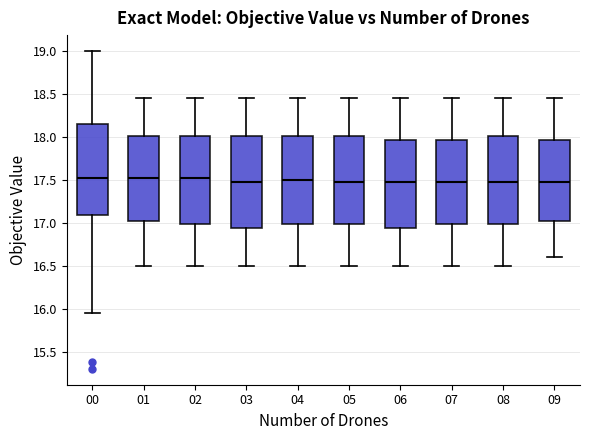

Reading left to right, read every box against the y-axis: the position of its median line, the range the box covers, and the ends of its whiskers. The values are not printed on the chart, so give them approximately, as read against the axis.

00: median 17.55, box 17.10 to 18.15, whiskers 15.95 to 19.00
01: median 17.55, box 17.05 to 18.00, whiskers 16.50 to 18.45
02: median 17.55, box 17.00 to 18.00, whiskers 16.50 to 18.45
03: median 17.50, box 16.95 to 18.00, whiskers 16.50 to 18.45
04: median 17.50, box 17.00 to 18.00, whiskers 16.50 to 18.45
05: median 17.50, box 17.00 to 18.00, whiskers 16.50 to 18.45
06: median 17.50, box 16.95 to 17.95, whiskers 16.50 to 18.45
07: median 17.50, box 17.00 to 17.95, whiskers 16.50 to 18.45
08: median 17.50, box 17.00 to 18.00, whiskers 16.50 to 18.45
09: median 17.50, box 17.05 to 17.95, whiskers 16.60 to 18.45